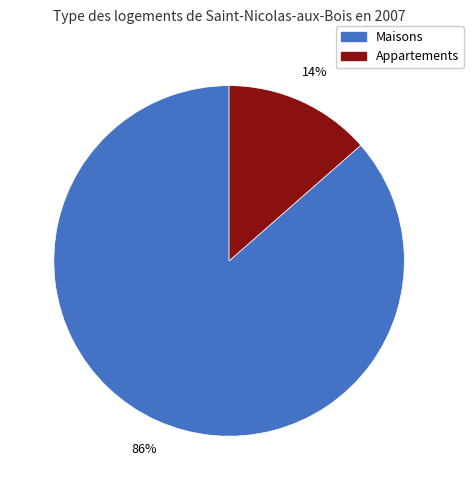

Is there any slice that represents more than half of the pie?

Yes